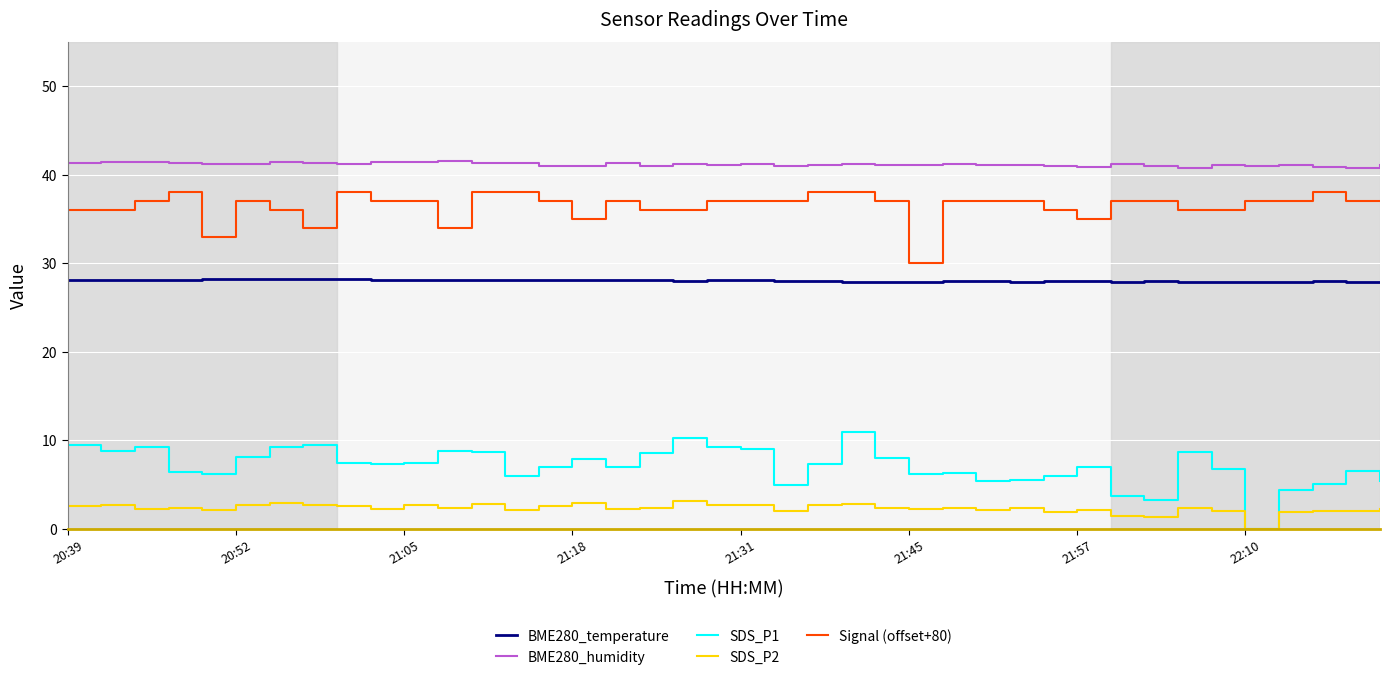

Which series has the largest total across all categories?

BME280_humidity